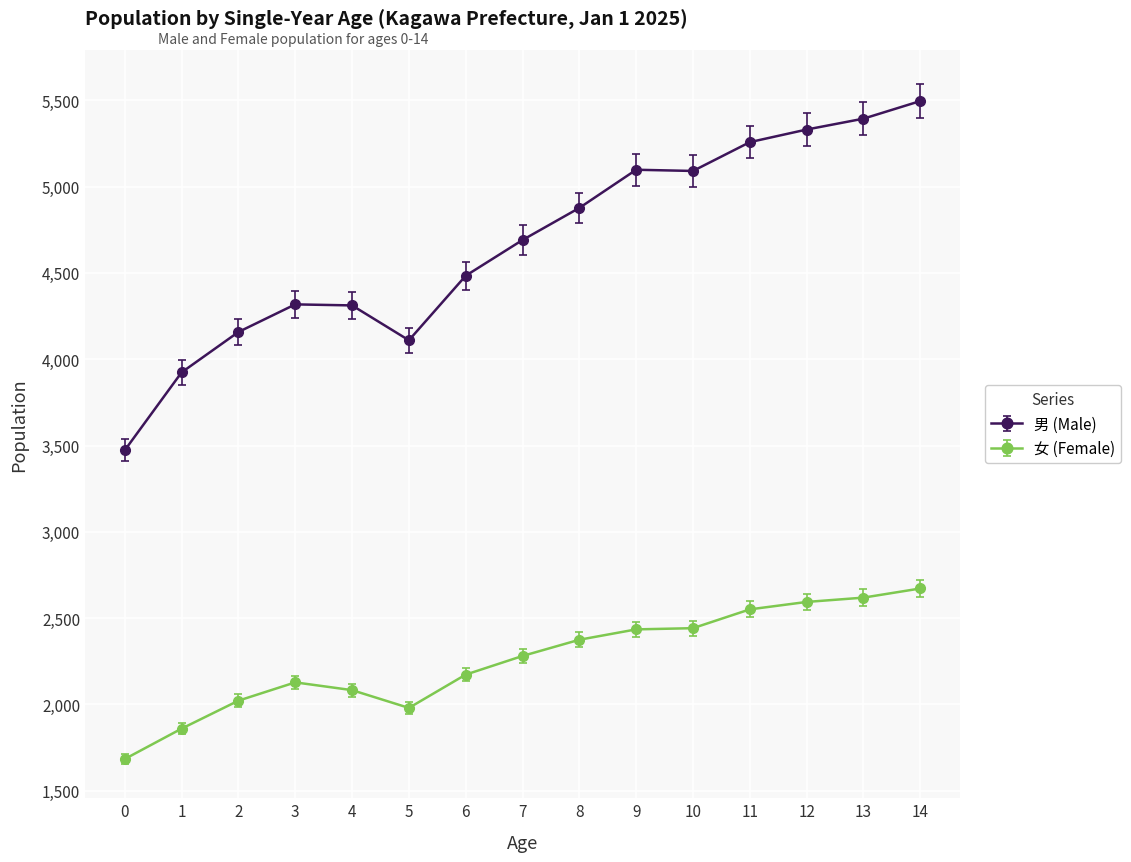

What is the value of the 男 (Male) point at the 15th from the left?

5496